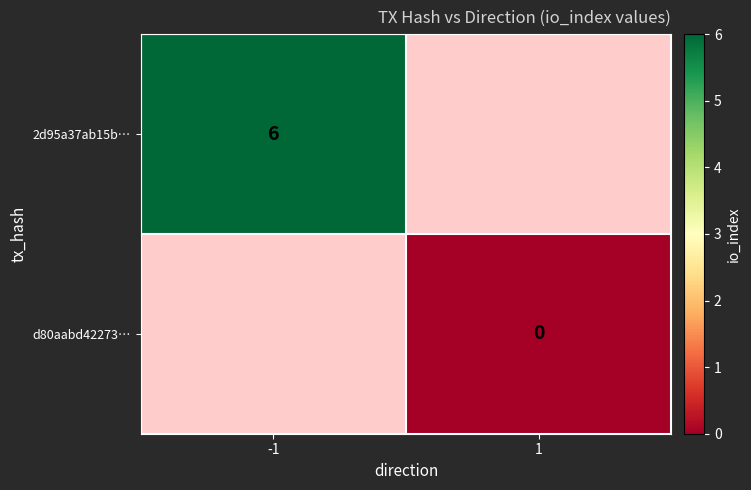

Is it true that 2d95a37ab15b… equals 6 at -1?

True